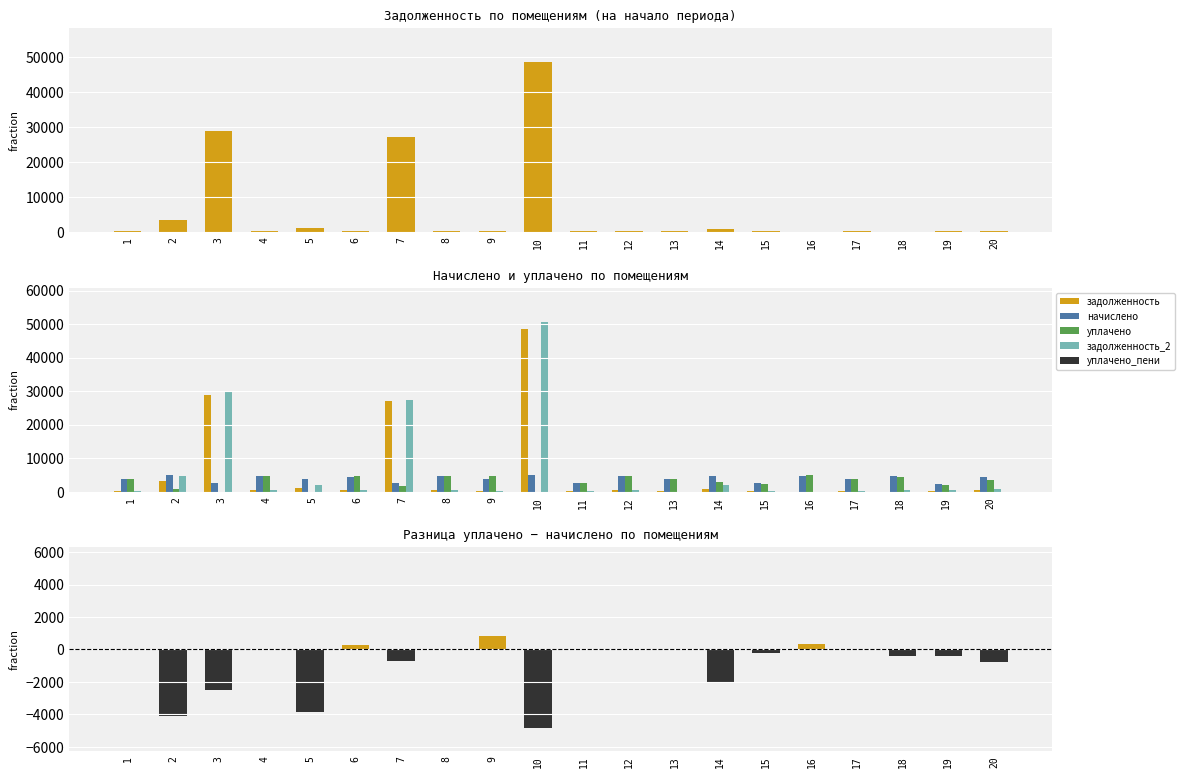

How many values in уплачено_пени are below zero?

16